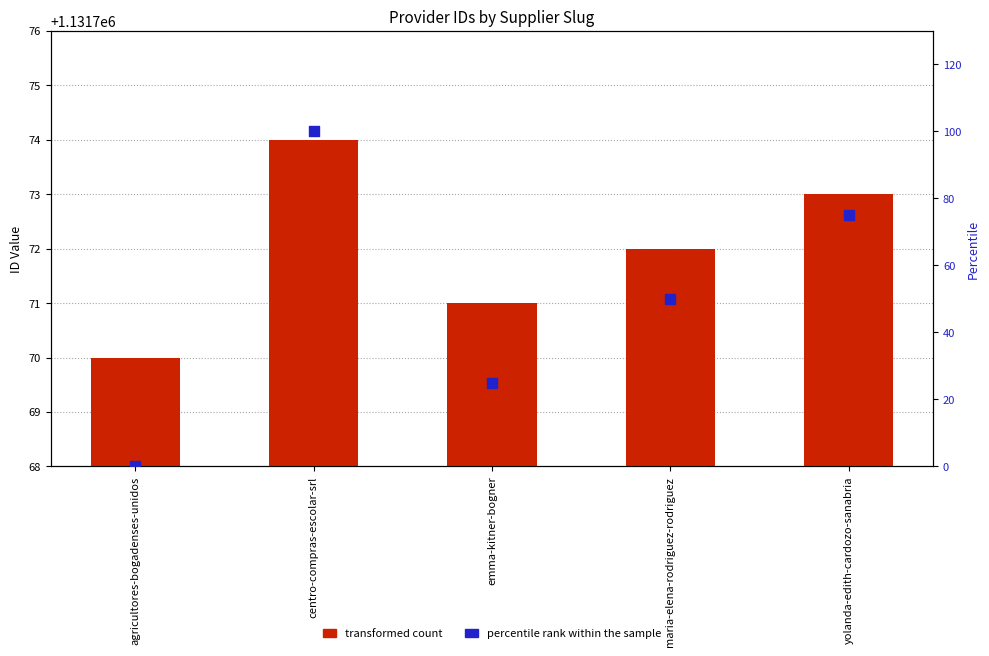

Which series contains the highest Y value?

transformed count